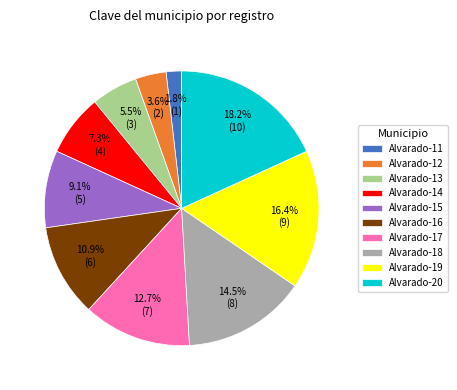

Is the sum of Alvarado-18 and Alvarado-20 greater than half?

No